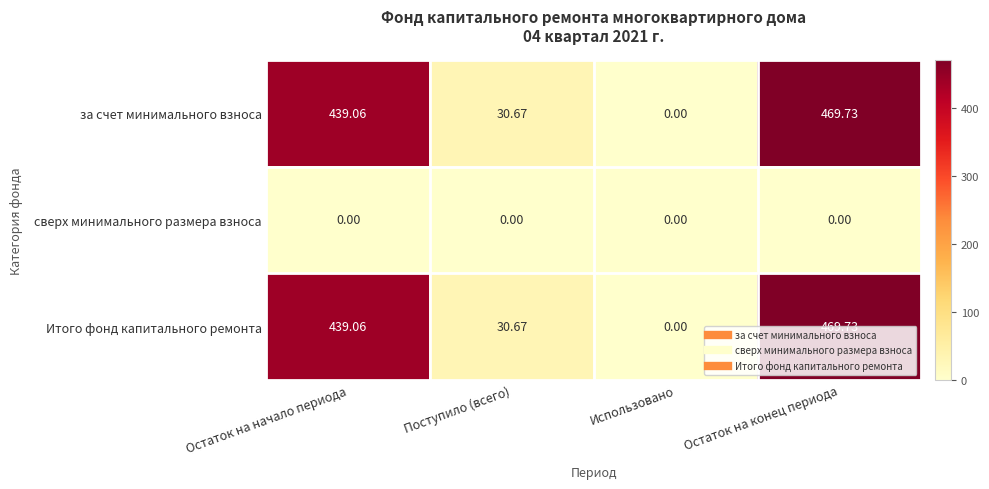

What is the spread (max minus min) of values at Остаток на конец периода?

469.7